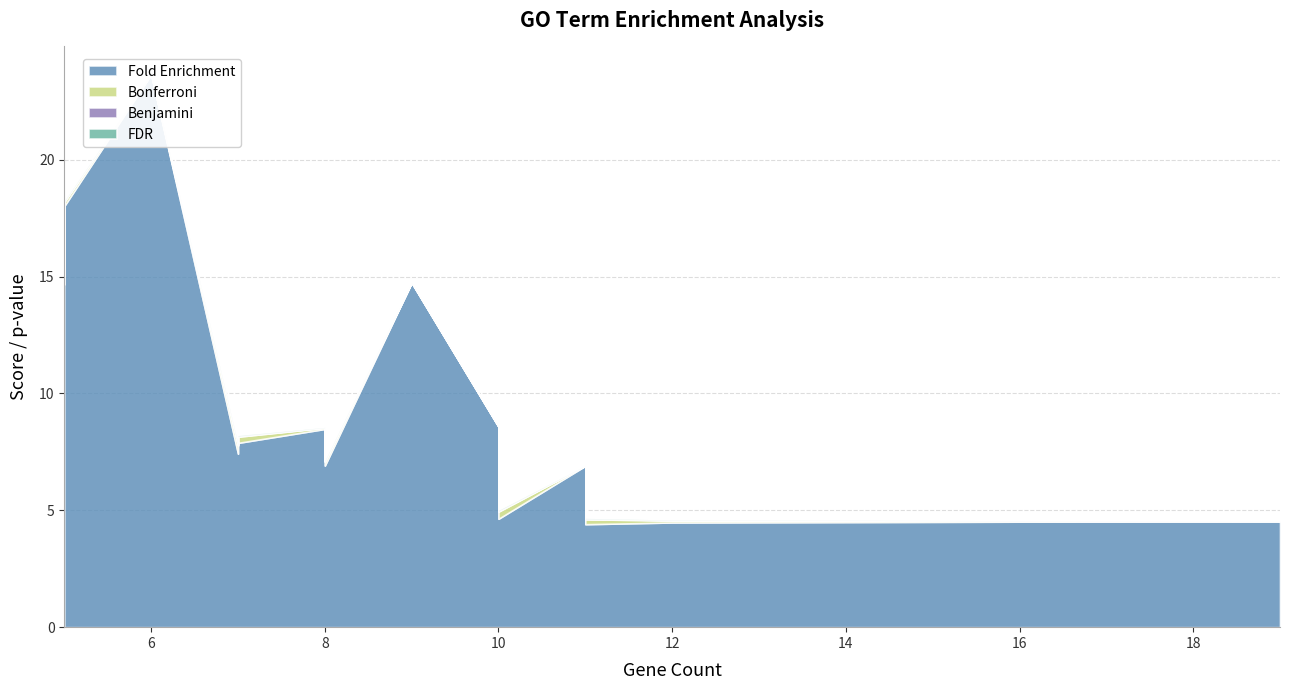

What is the difference between the maximum and second lowest values in the Fold Enrichment series?

19.2